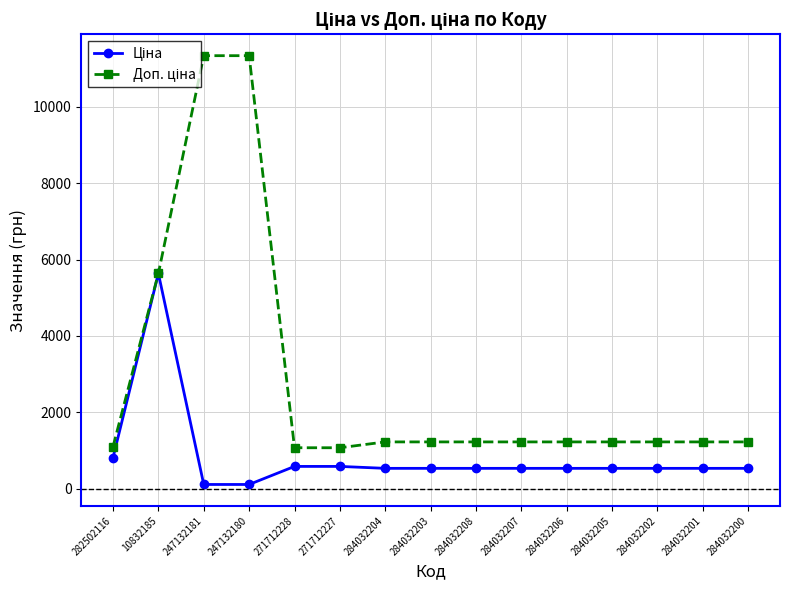

How many lines are shown in the chart?

2